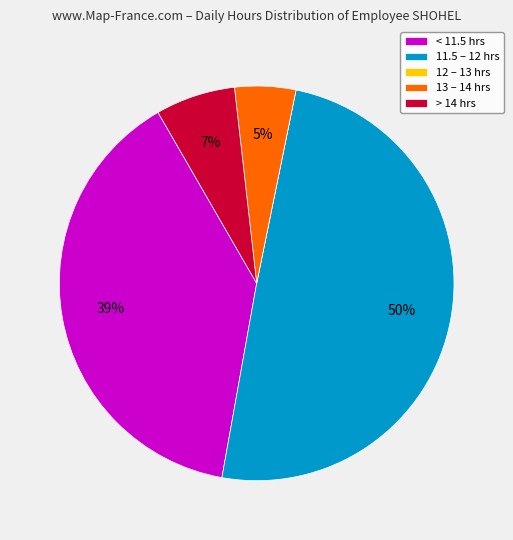

What is the largest slice in the pie chart?

11.5 – 12 hrs